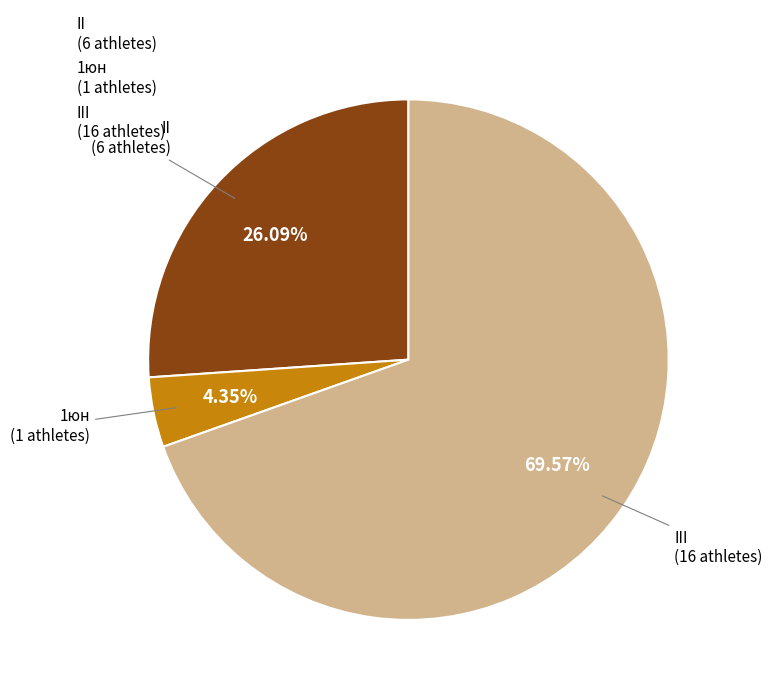

Rank the categories by value from lowest to highest.

III, II, 1юн